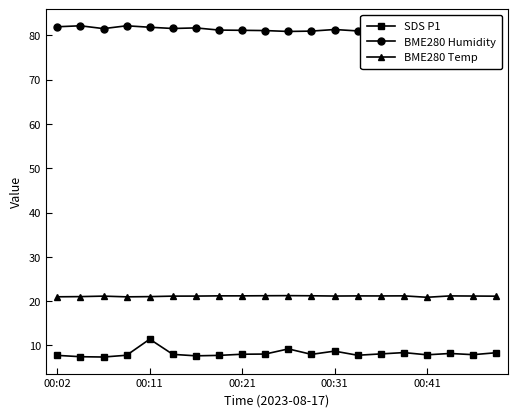

True or false: SDS P1 and BME280 Humidity cross at least once.

False